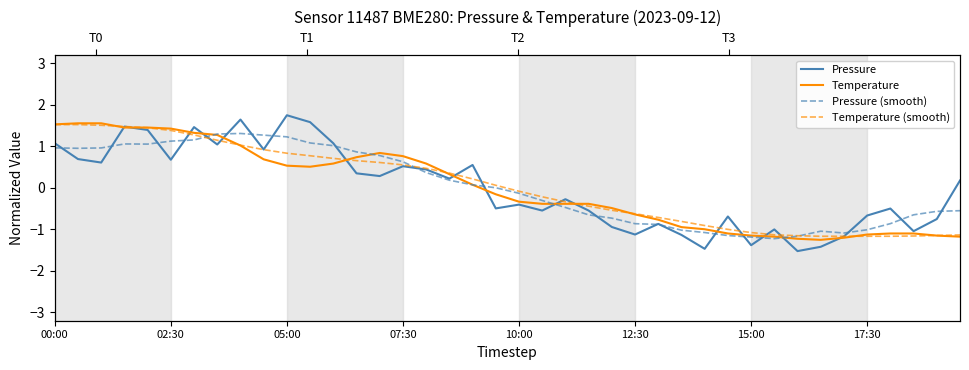

Between which two adjacent categories do Pressure (smooth) and Pressure first intersect?

00:00 and 02:30